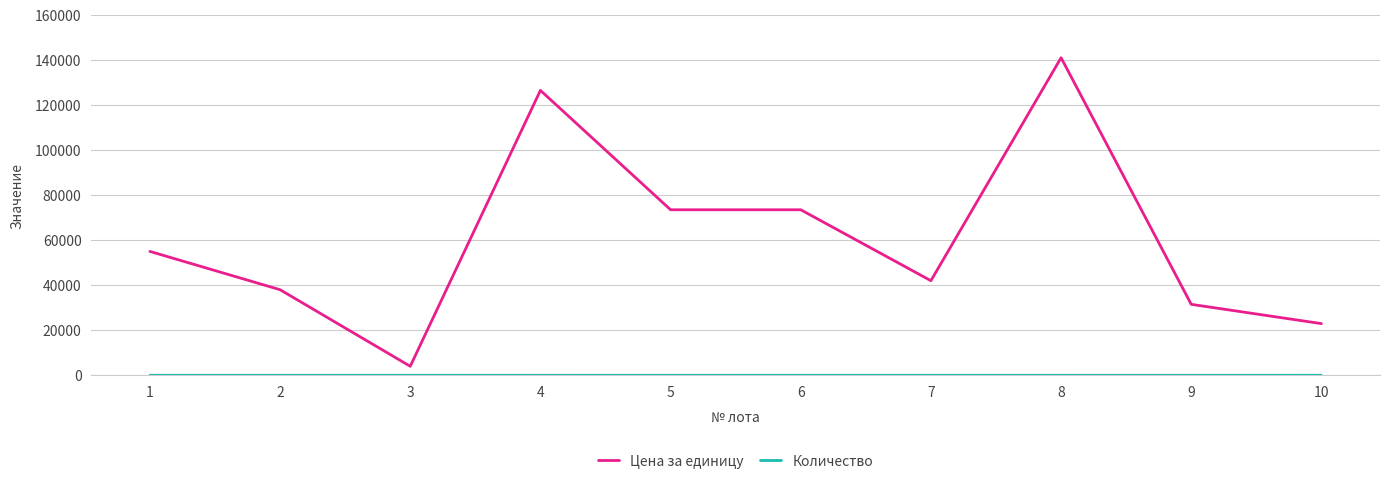

The value of Цена за единицу at 7 is 73911. True or false?

False